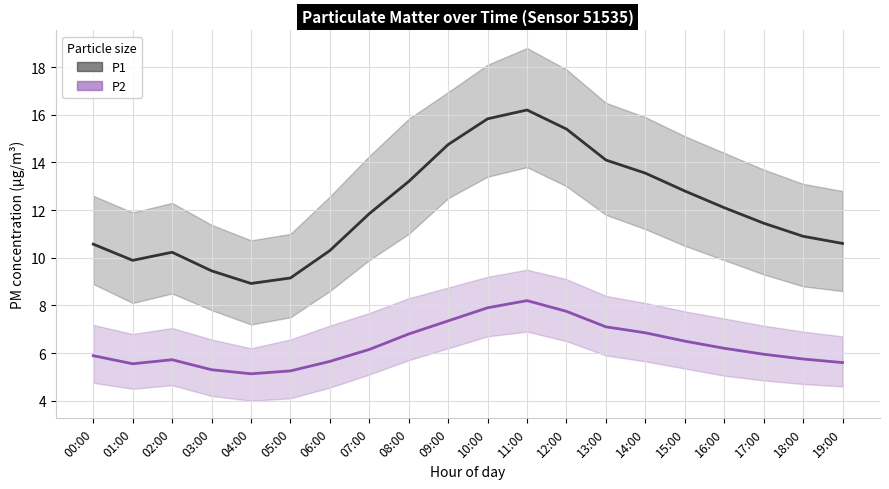

What is the difference between the maximum and minimum values in the P2 series?

3.1